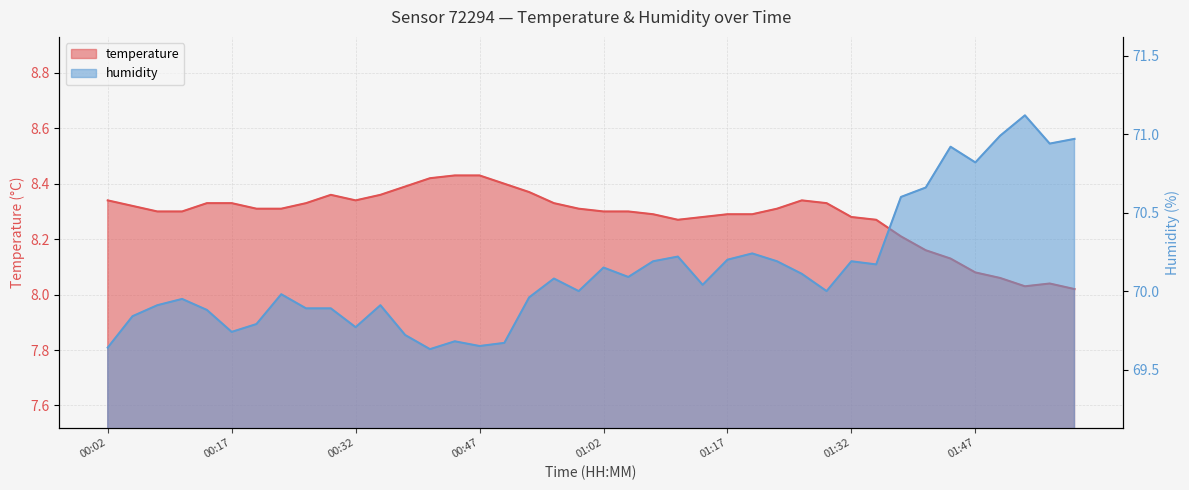

True or false: humidity and temperature intersect in this chart.

False